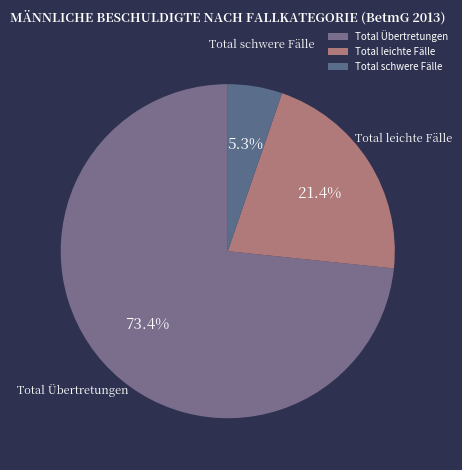

Which category has the biggest portion of the pie?

Total Übertretungen